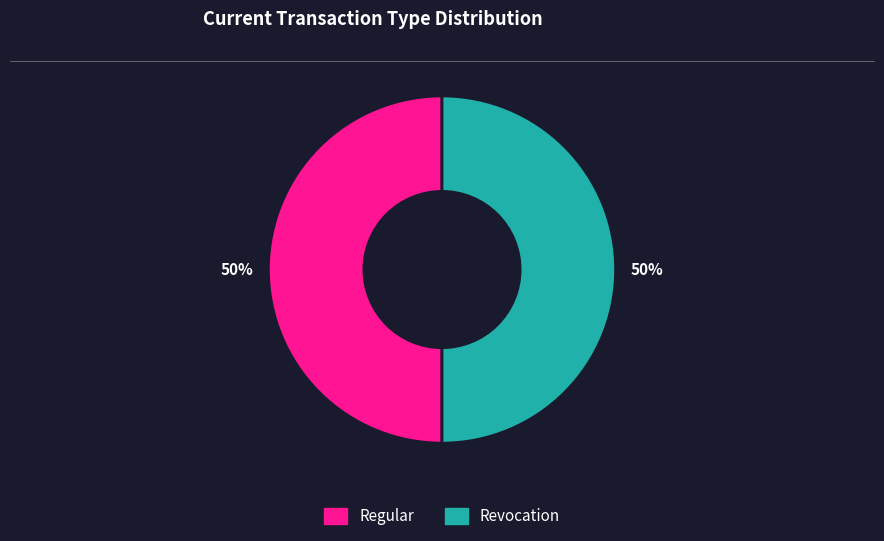

To the nearest percent, what is the difference between the largest and smallest slice percentages?

0%